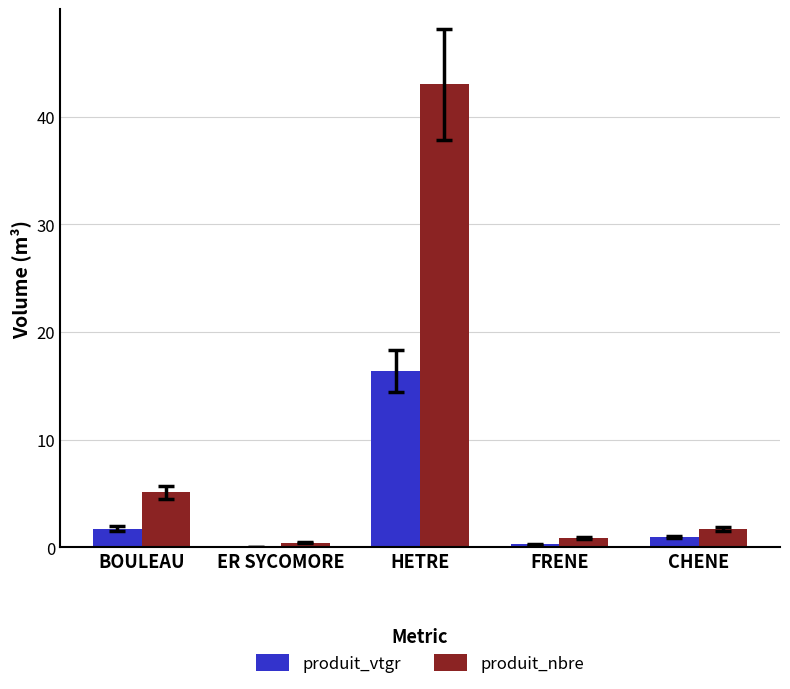

Which series has the largest total across all categories?

produit_nbre